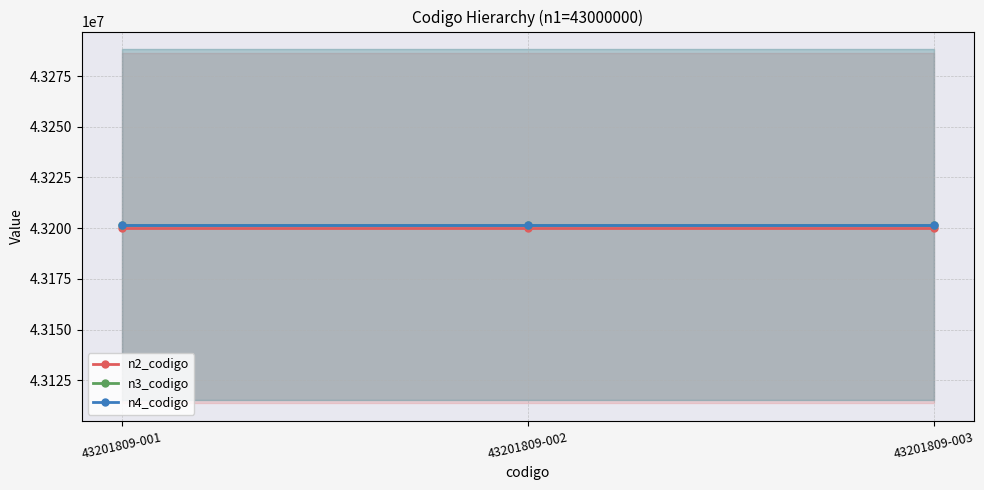

The value of n3_codigo at 43201809-003 is 62017399. True or false?

False